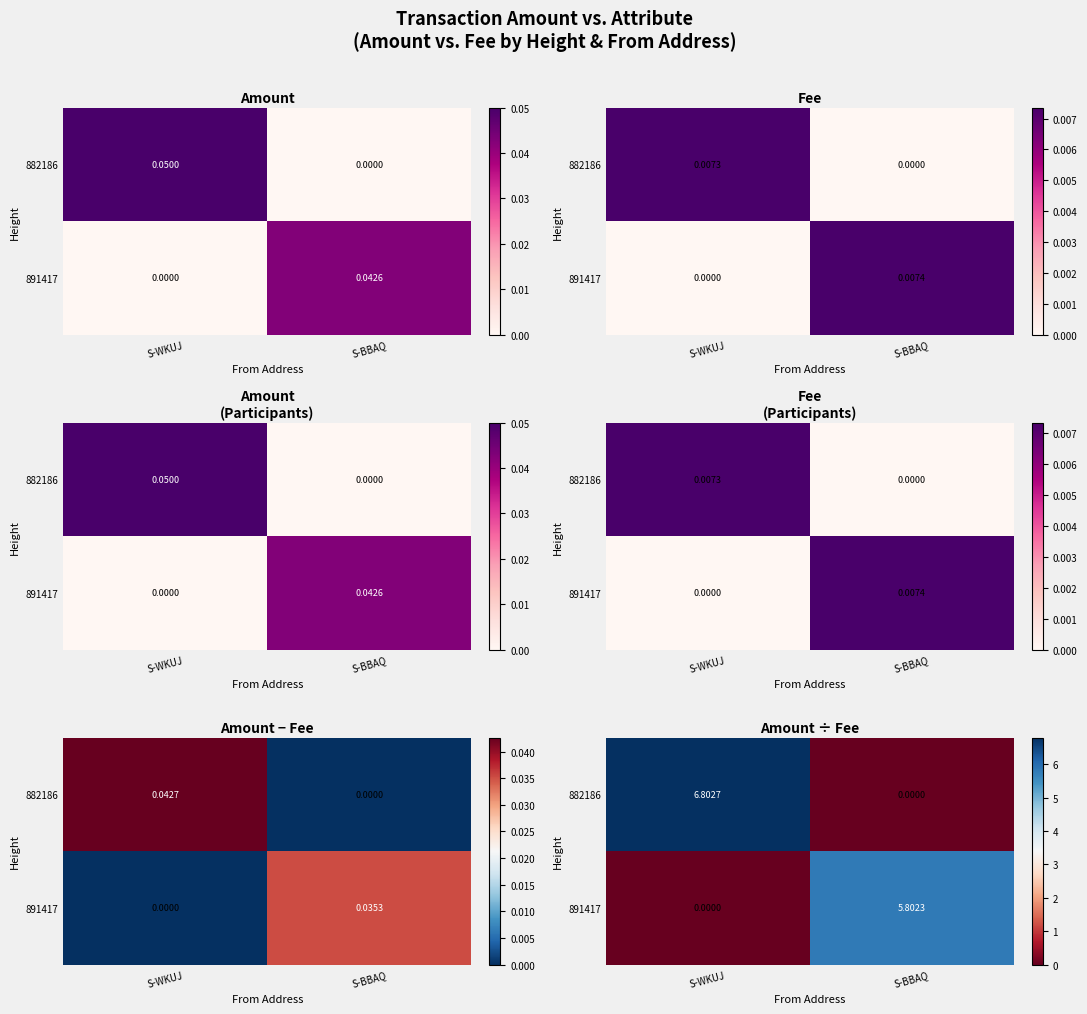

List the series in order of their peak value, highest first.

882186, 891417